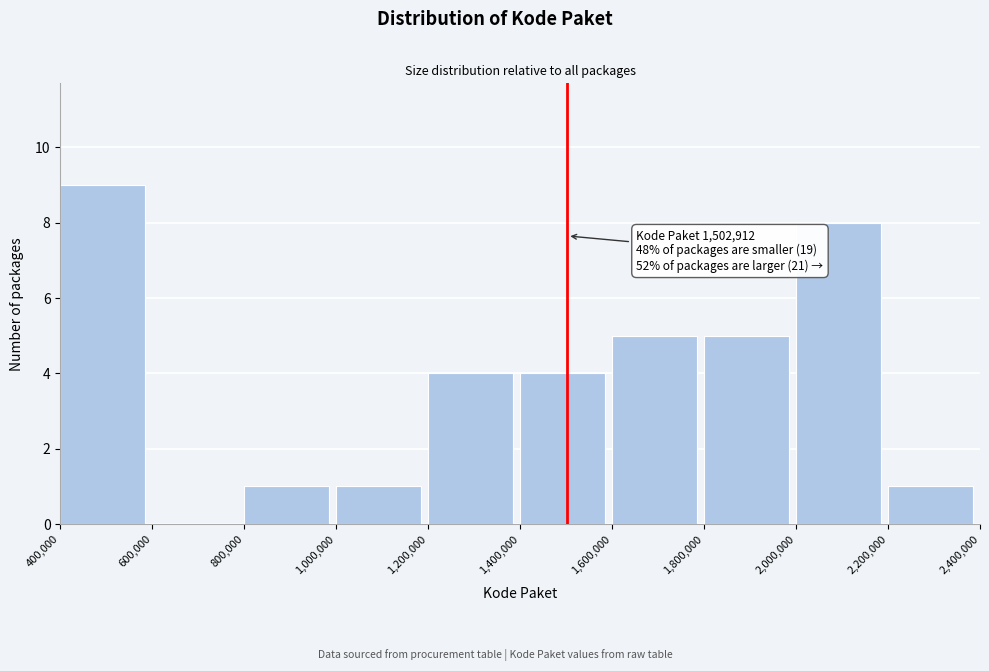

Over which range of the x-axis is the bar tallest?

400,000 to 600,000